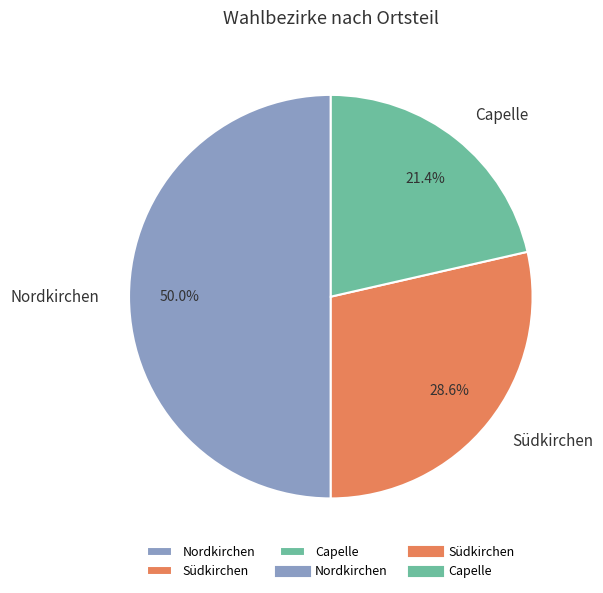

How much of the chart is everything except Nordkirchen?

50.0%